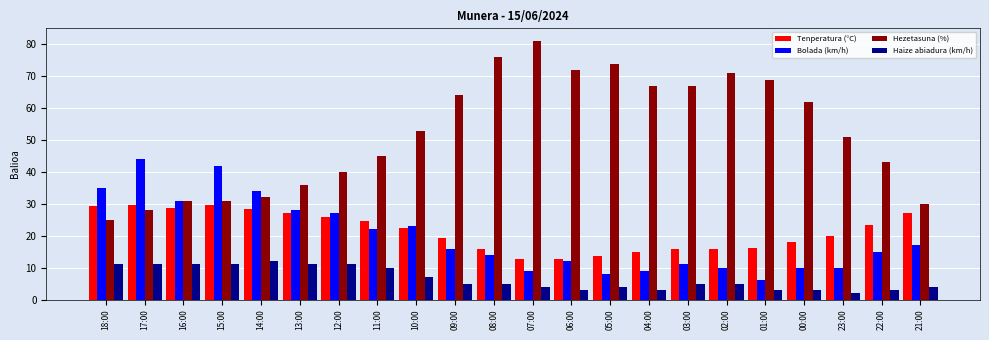

Where does the Tenperatura (°C) series first go above 22?

18:00